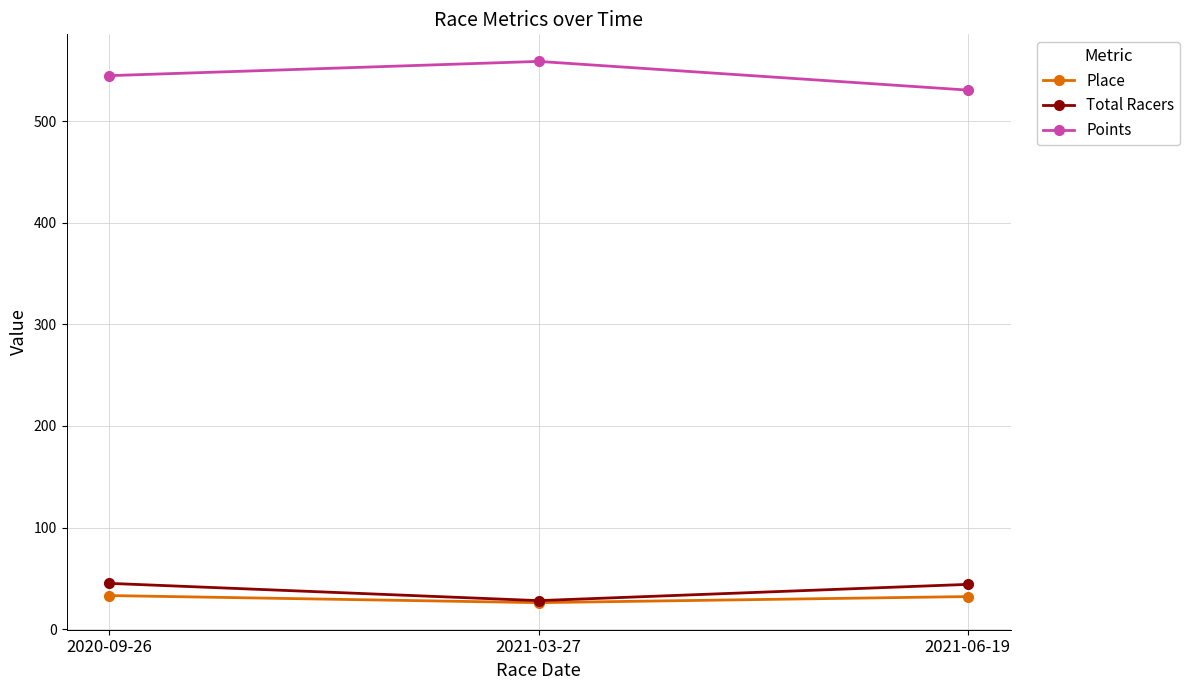

How many values in the Points series are below 544?

1